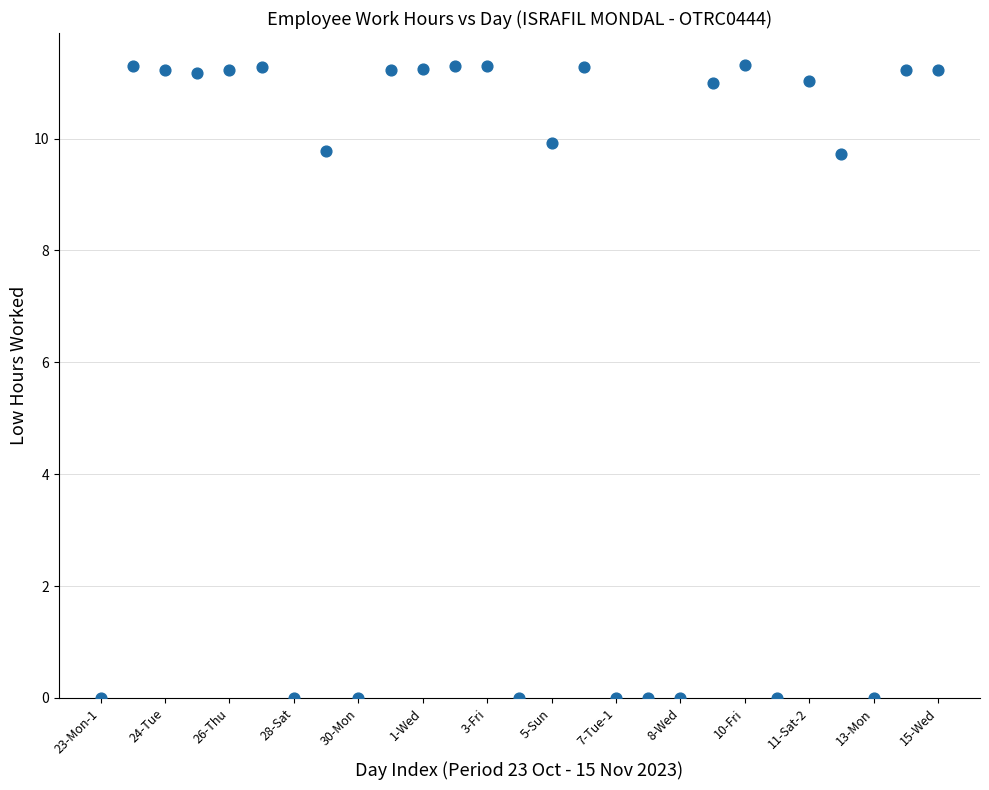

What is the range of X values (max minus min)?

26.0